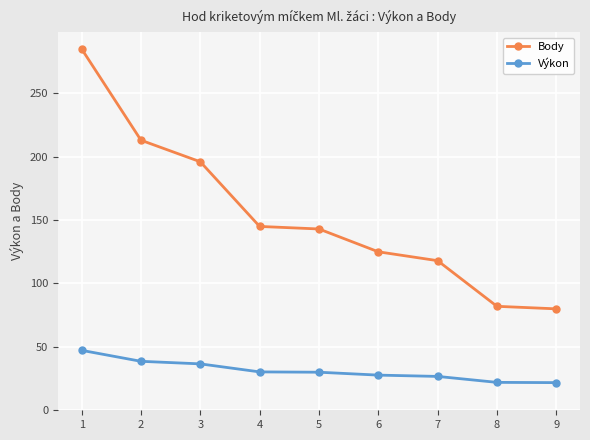

Does the chart display data point markers on the line(s)?

Yes